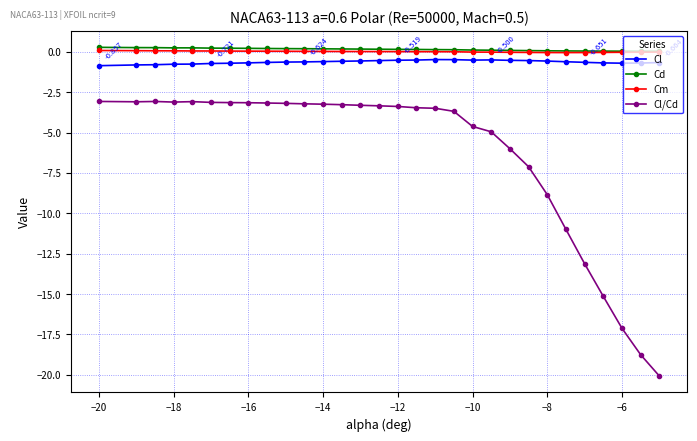

How many series are shown in this chart?

4